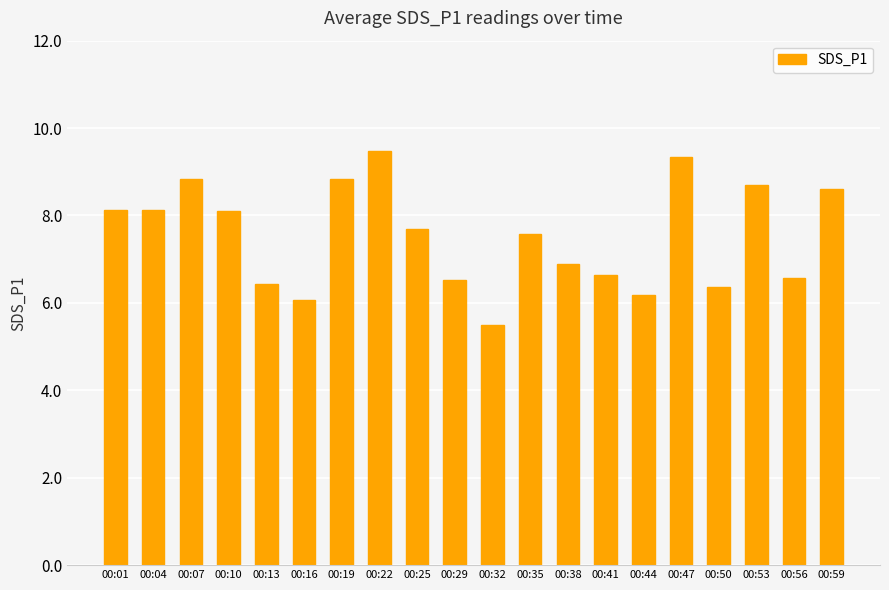

Read the value at 00:35.

7.6